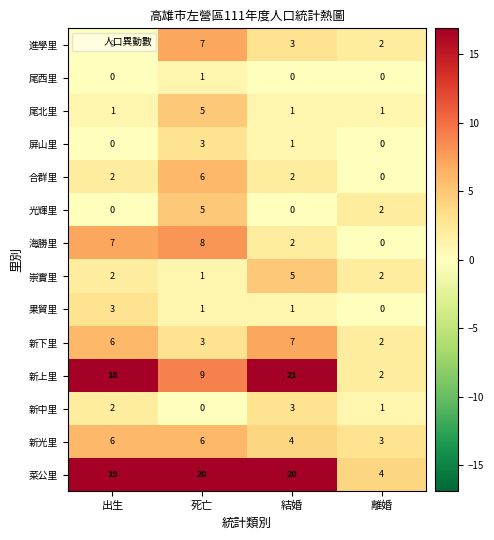

True or false: 新光里 has a value of 6 at 出生.

True